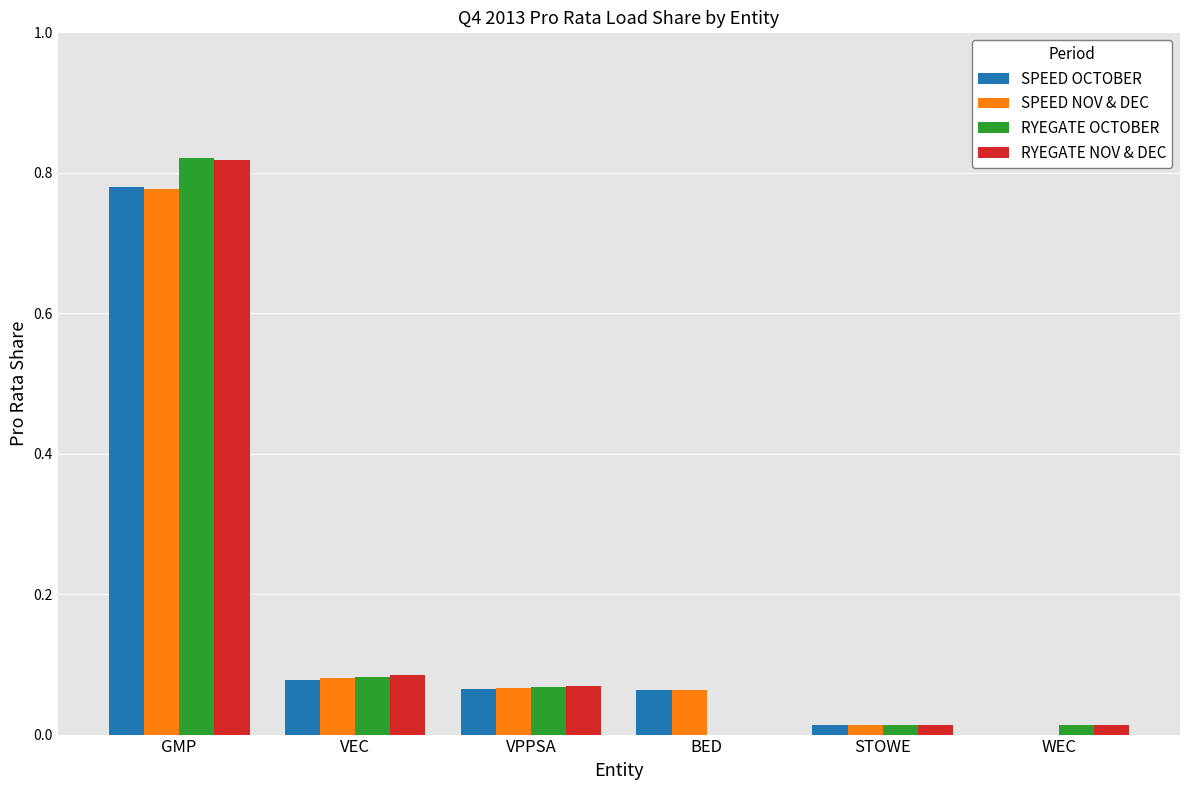

True or false: RYEGATE NOV & DEC has a value of 0.0 at STOWE.

True